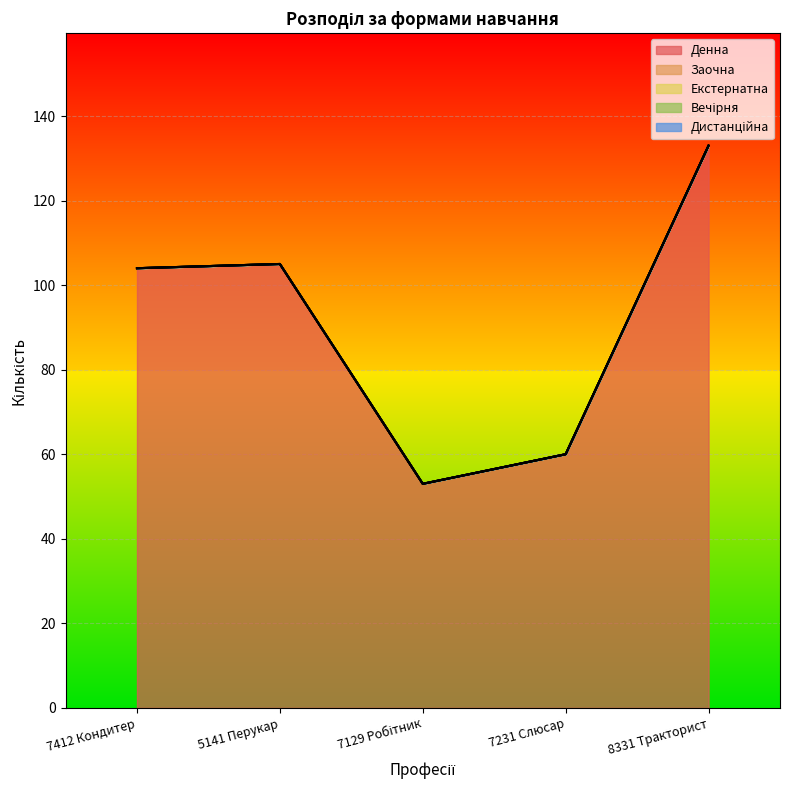

Between 5141 Перукар and 7129 Робітник, which series saw the biggest shift?

Денна